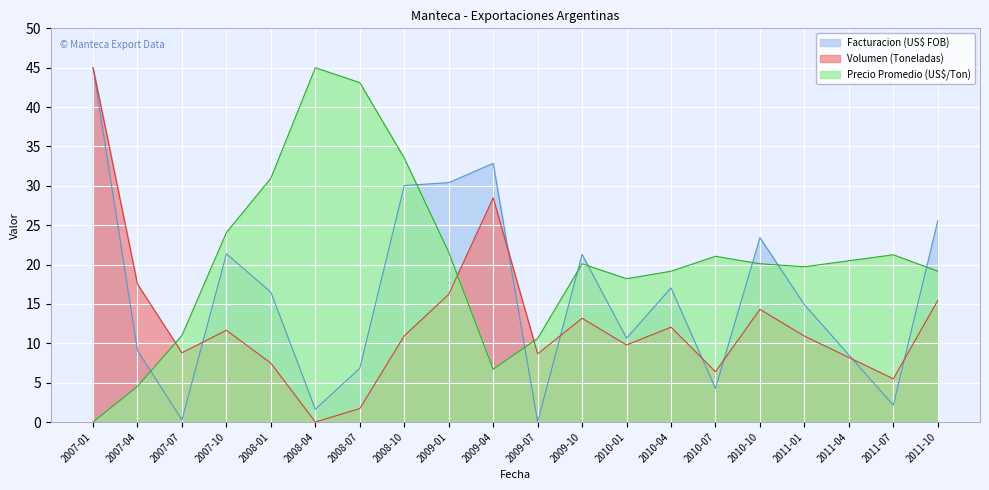

Between 2008-10 and 2009-10, which series saw the biggest shift?

Precio Promedio (US$/Ton)